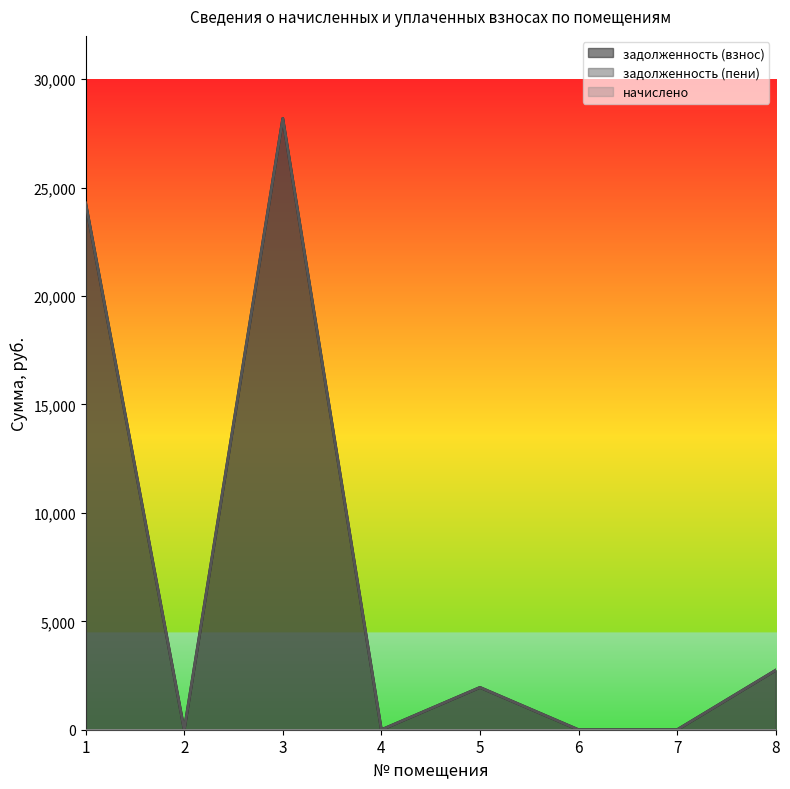

True or false: задолженность (взнос) and задолженность (пени) intersect in this chart.

False